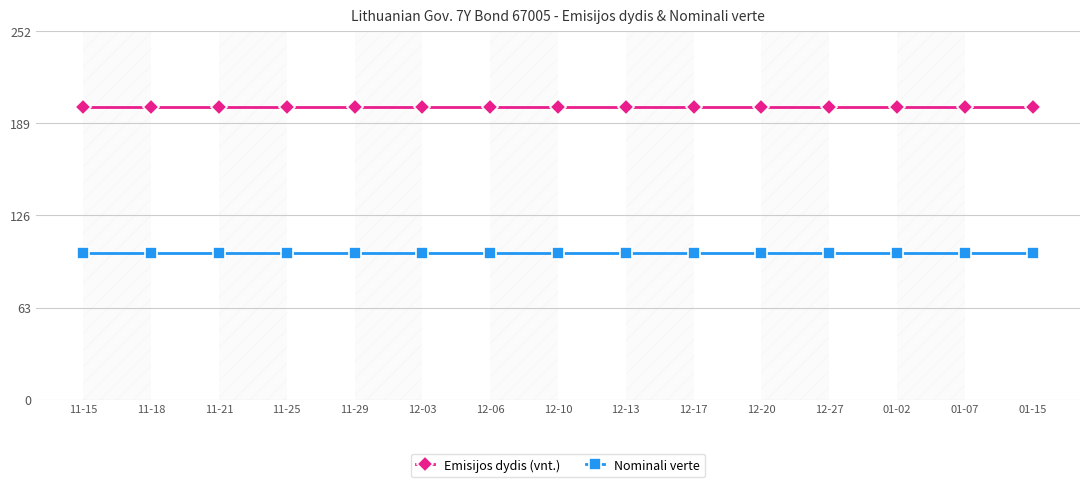

Is it true that Emisijos dydis (vnt.) equals 124 at 12-10?

False